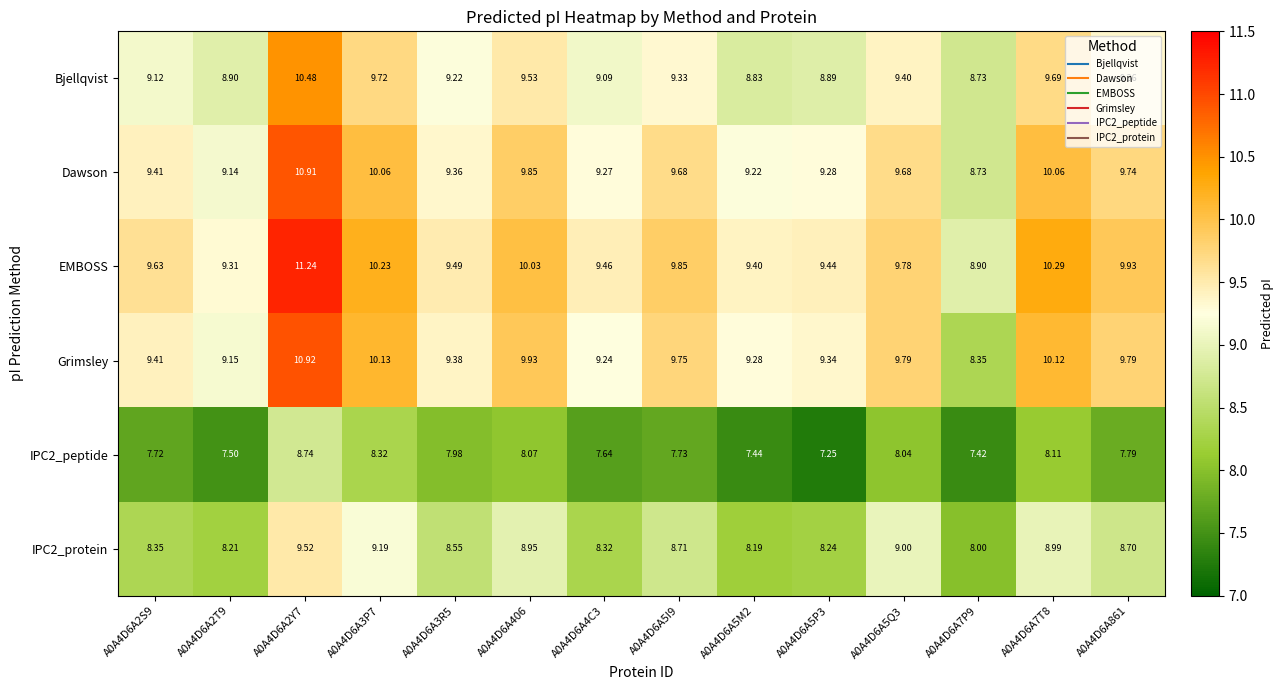

Which series has the largest total across all categories?

EMBOSS